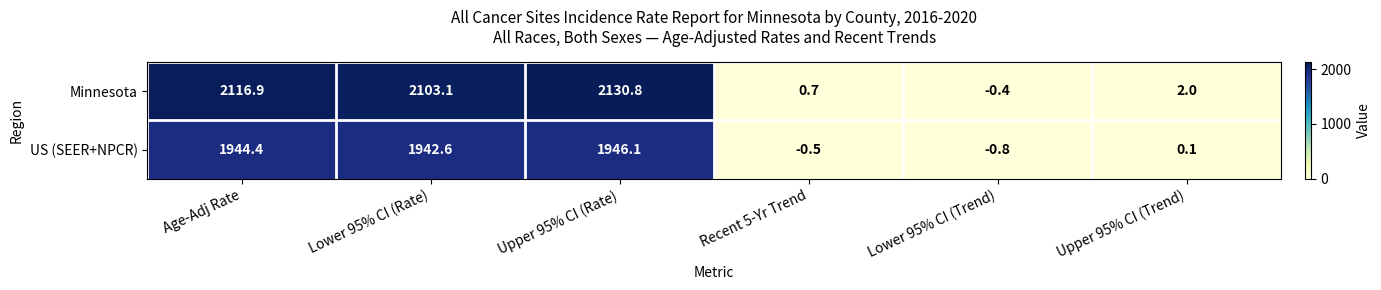

Reading right to left, transcribe all the data shown in this chart.

Minnesota: Upper 95% CI (Trend)=2.0	Lower 95% CI (Trend)=-0.4	Recent 5-Yr Trend=0.7	Upper 95% CI (Rate)=2130.8	Lower 95% CI (Rate)=2103.1	Age-Adj Rate=2116.9
US (SEER+NPCR): Upper 95% CI (Trend)=0.1	Lower 95% CI (Trend)=-0.8	Recent 5-Yr Trend=-0.5	Upper 95% CI (Rate)=1946.1	Lower 95% CI (Rate)=1942.6	Age-Adj Rate=1944.4